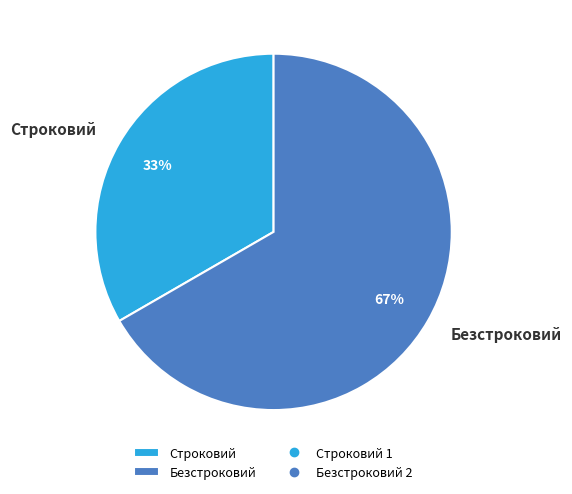

Rank the categories by value from highest to lowest.

Безстроковий, Строковий